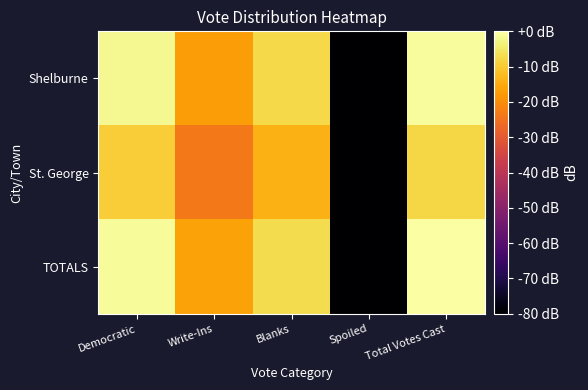

Which has a higher value, Write-Ins or Spoiled?

Write-Ins